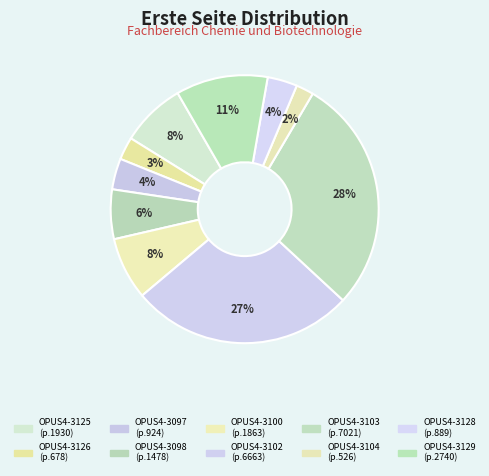

What is the change in value from OPUS4-3125 to OPUS4-3103?

+5091